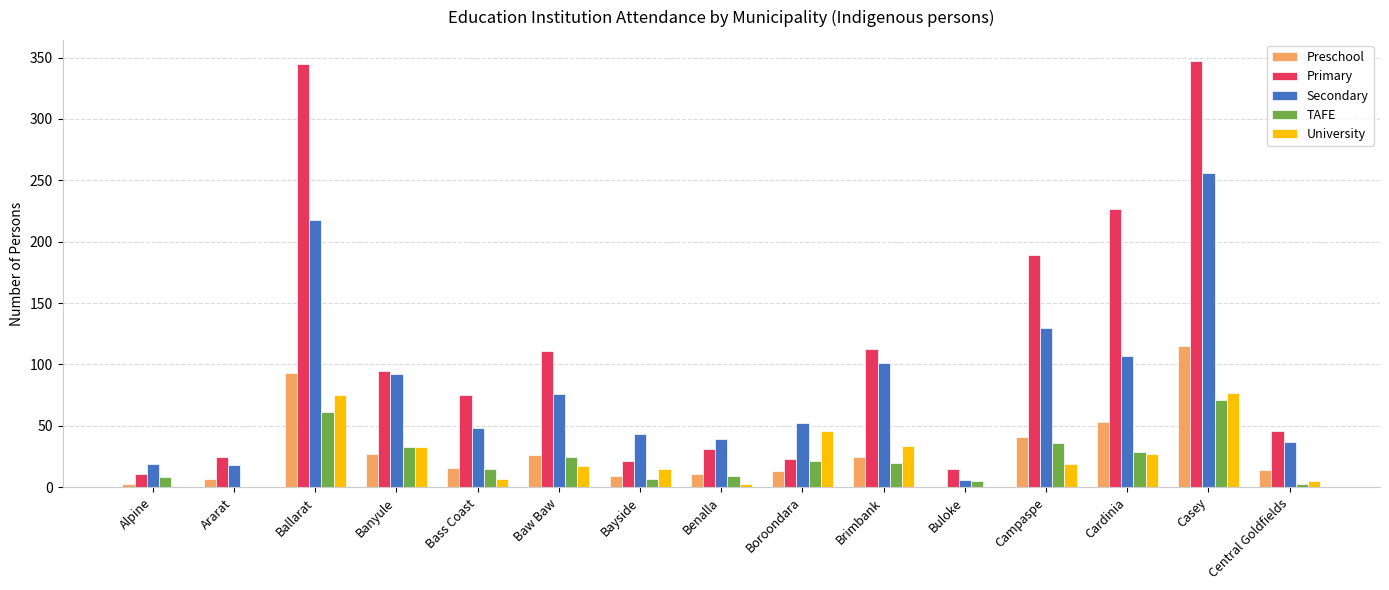

At which category is the sum across all series the highest?

Casey